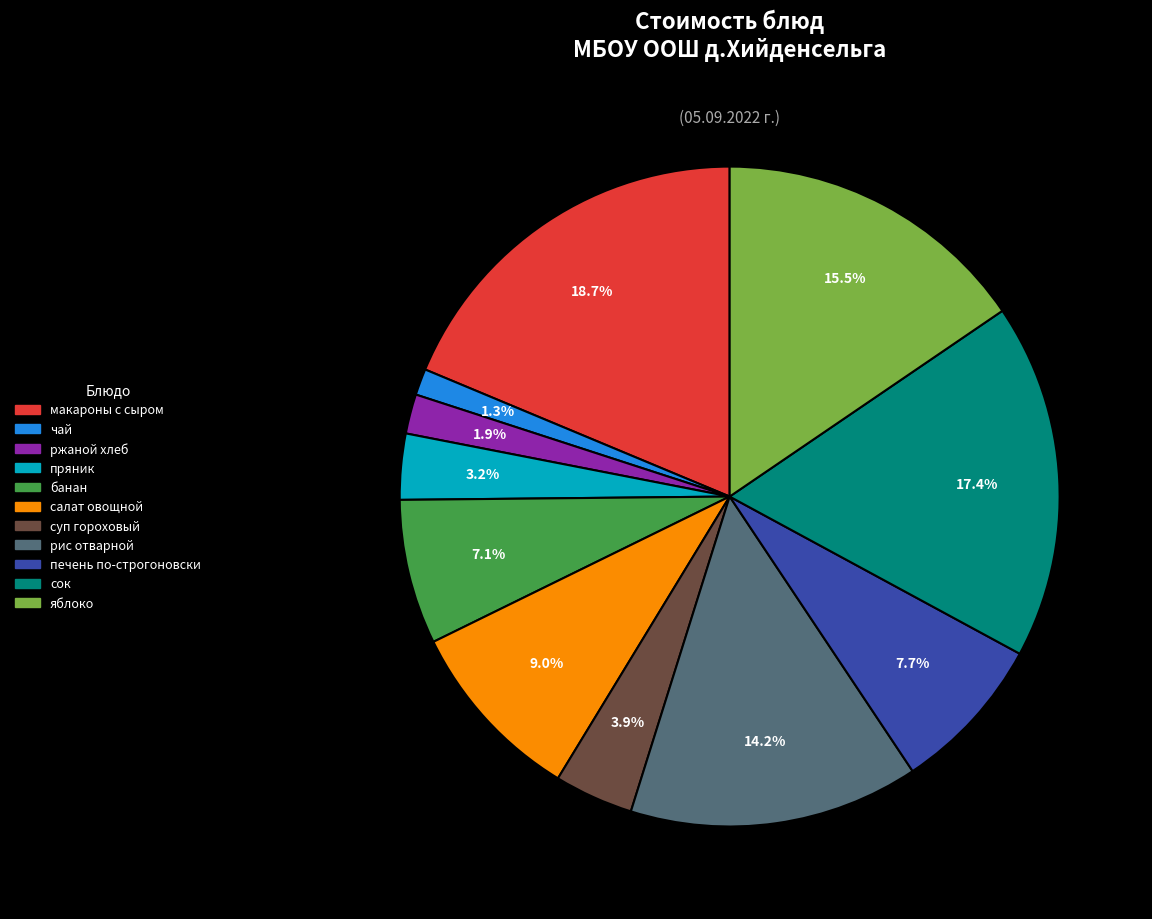

Count the number of slices in the pie.

11